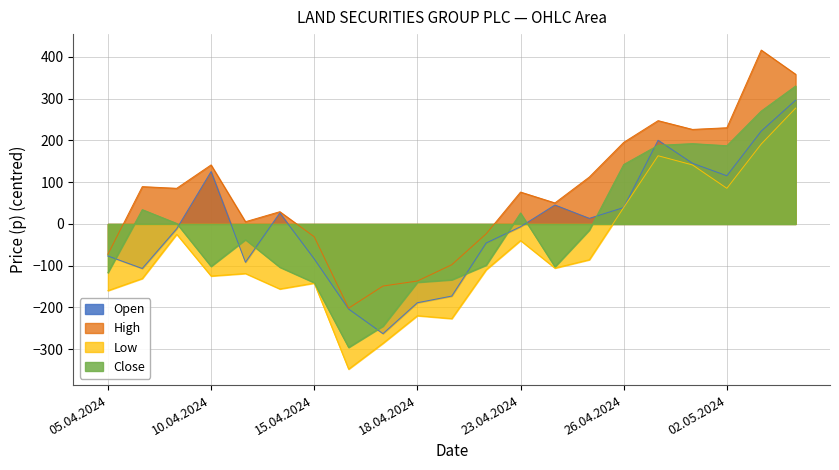

True or false: Low and High intersect in this chart.

False